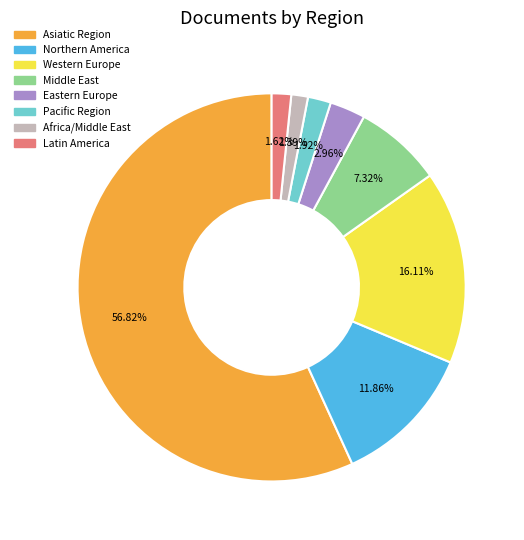

Is Eastern Europe the majority of the pie?

No